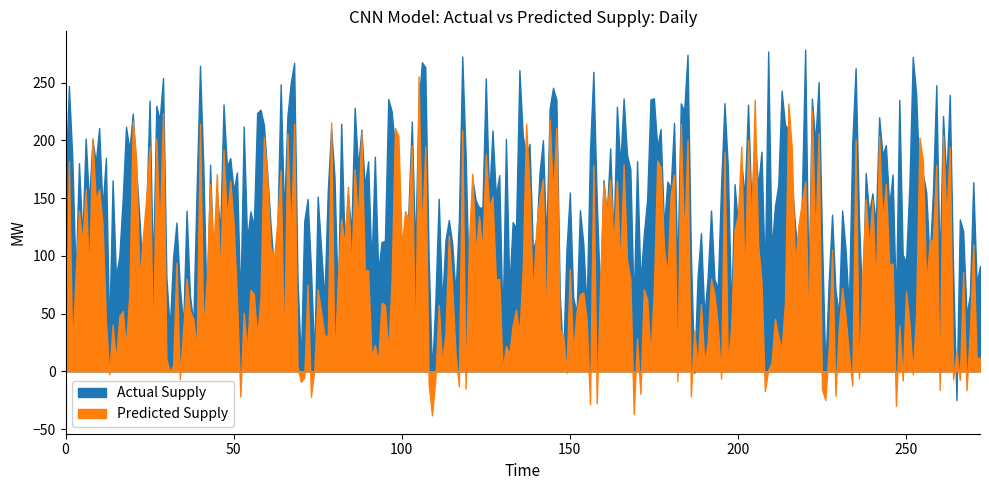

What value does the Actual Supply series have at 11?

76.8